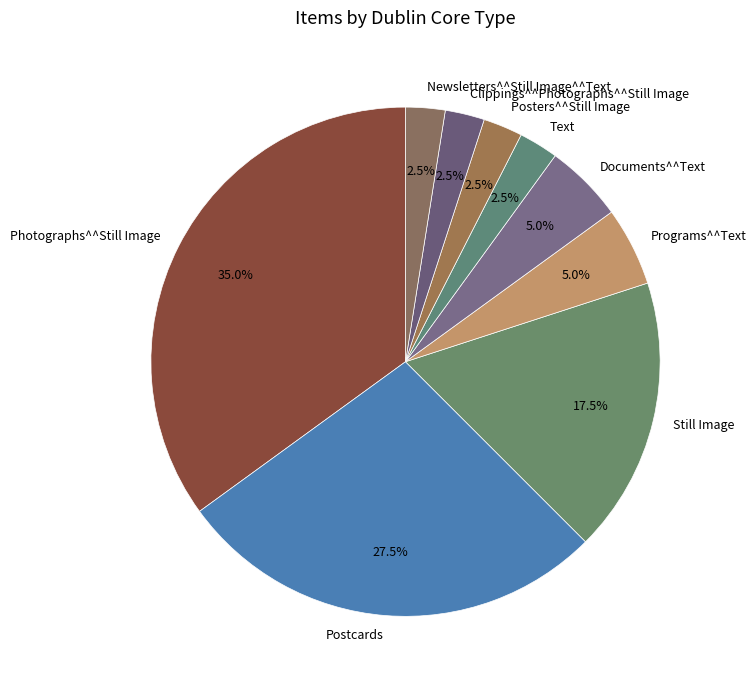

Approximately how many times larger is the value at Programs^^Text compared to Photographs^^Still Image?

0.1